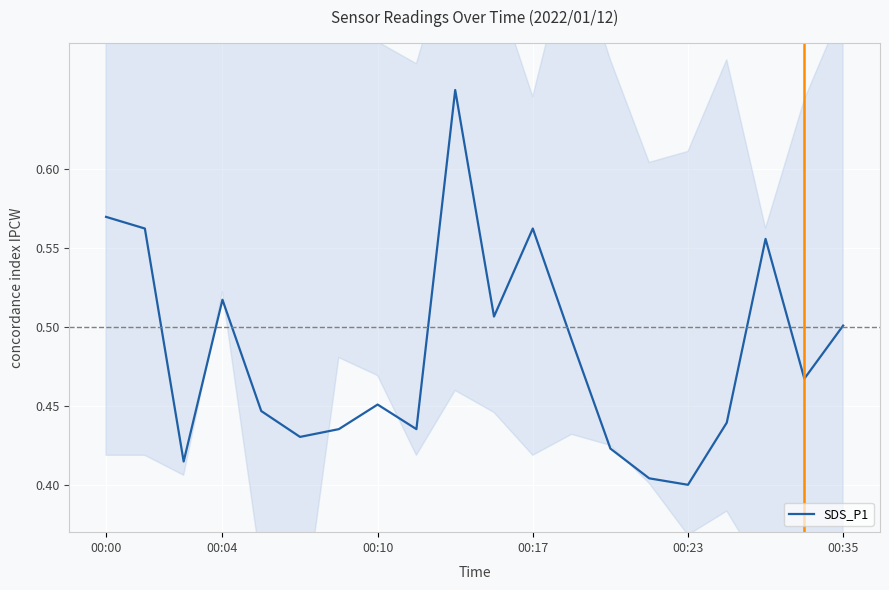

What is the difference between the maximum and second lowest values?

0.2